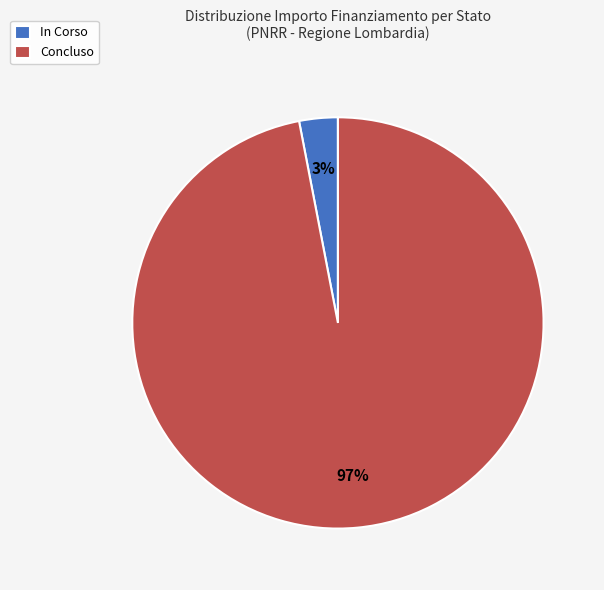

Which has a higher value, Concluso or In Corso?

Concluso